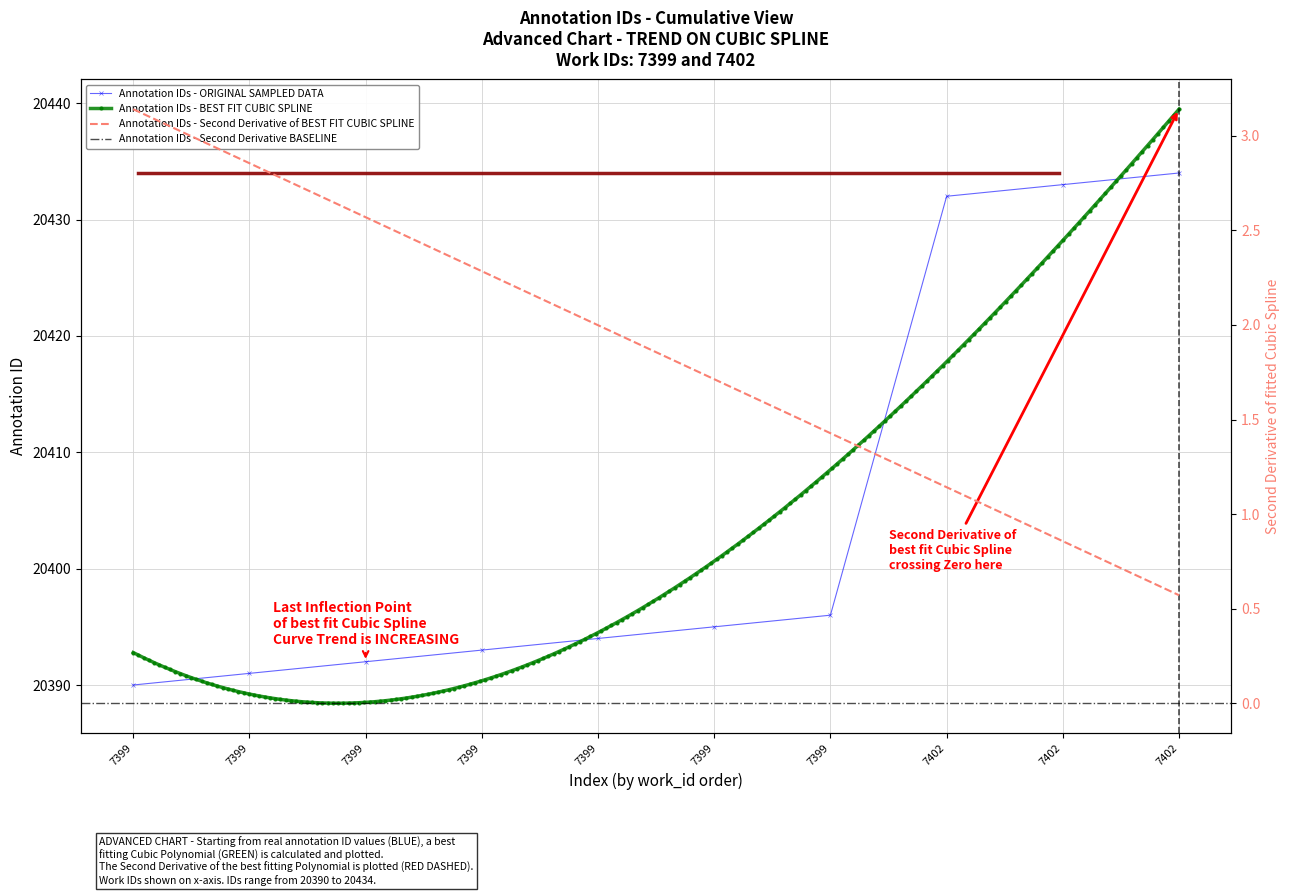

Approximately how many times larger is the value at 7402 compared to 7399?

1.0